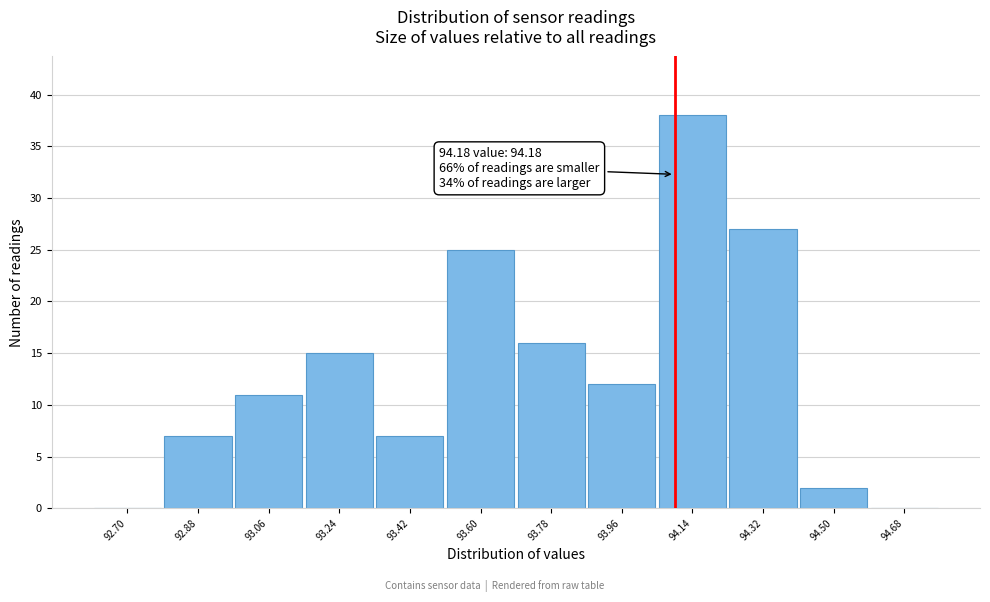

Reading left to right, transcribe all the data shown in this chart.

92.70=0	92.88=7	93.06=11	93.24=15	93.42=7	93.60=25	93.78=16	93.96=12	94.14=38	94.32=27	94.50=2	94.68=0